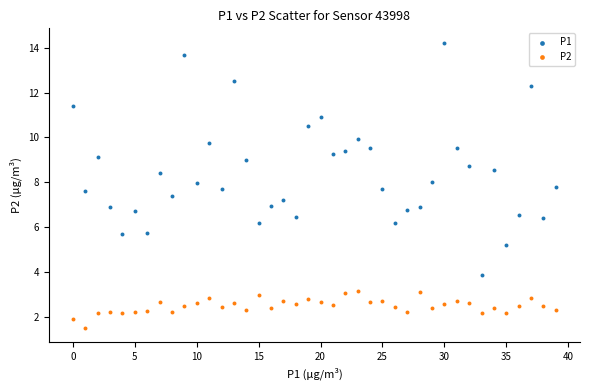

Across all data points, what is the range of Y values (max minus min)?

12.7